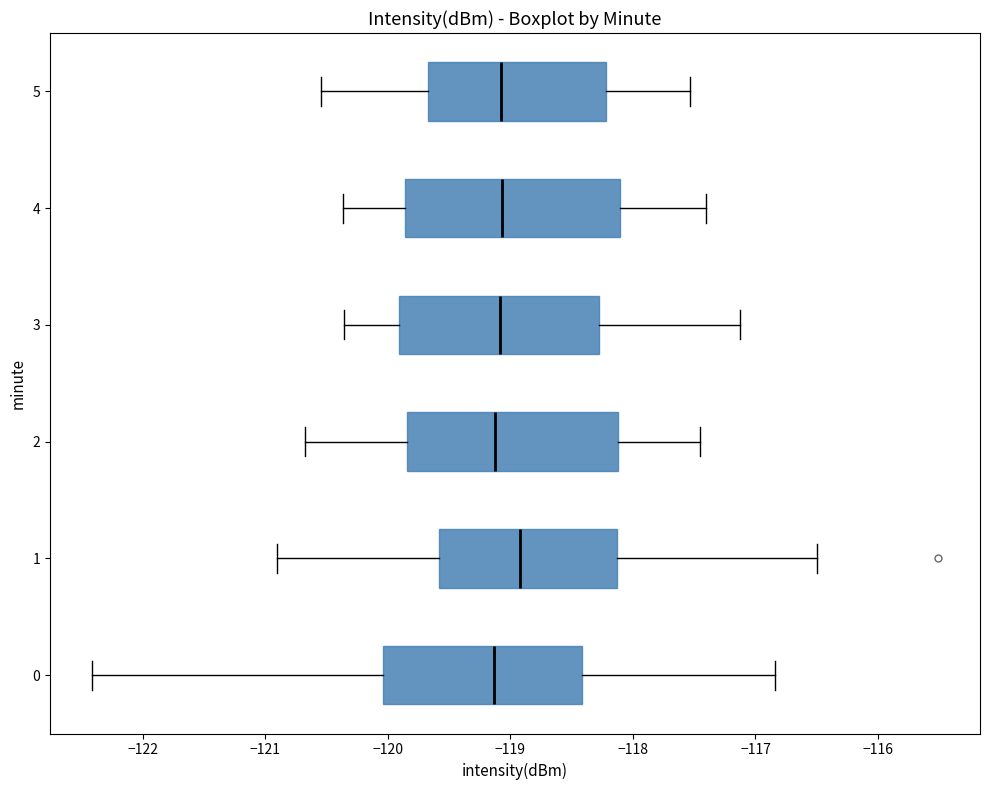

Where does the median line of the box at y = 1 sit on the x-axis? The values are not printed on the chart, so give them approximately, as read against the axis.

-118.9